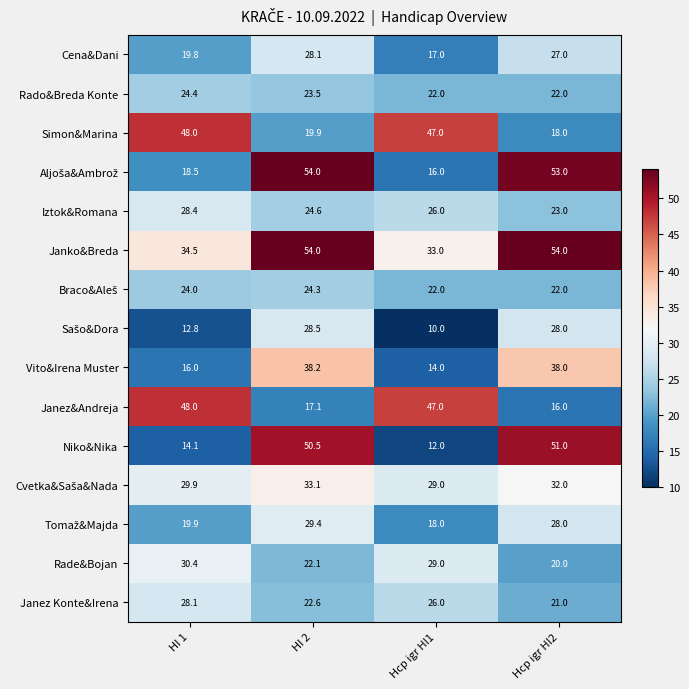

Which series has the widest spread of values?

Niko&Nika